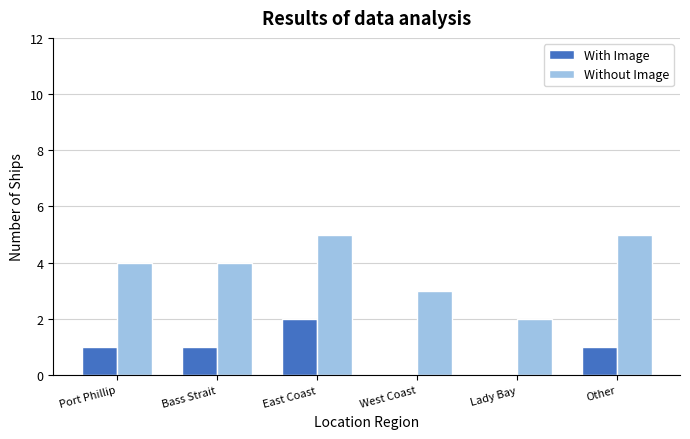

What is the sum of the Without Image values at Lady Bay and West Coast?

5